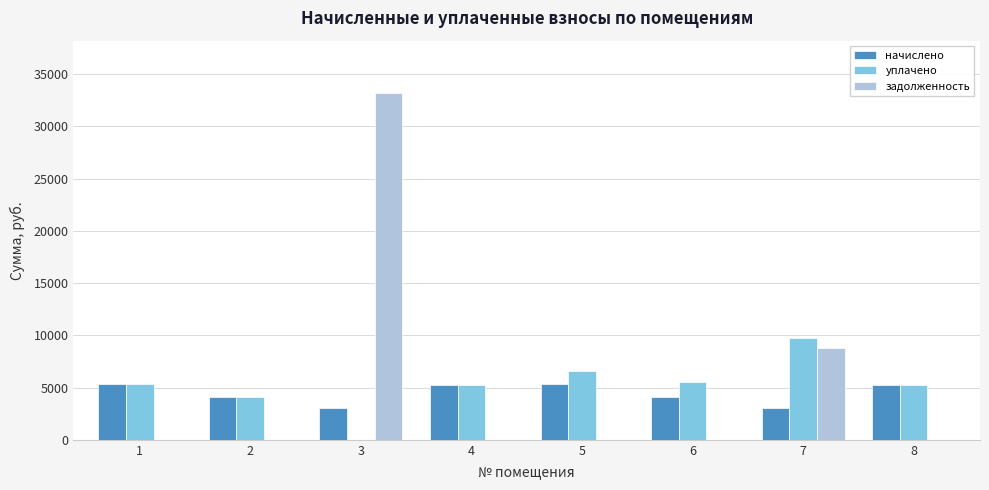

How many distinct data groups are displayed?

3